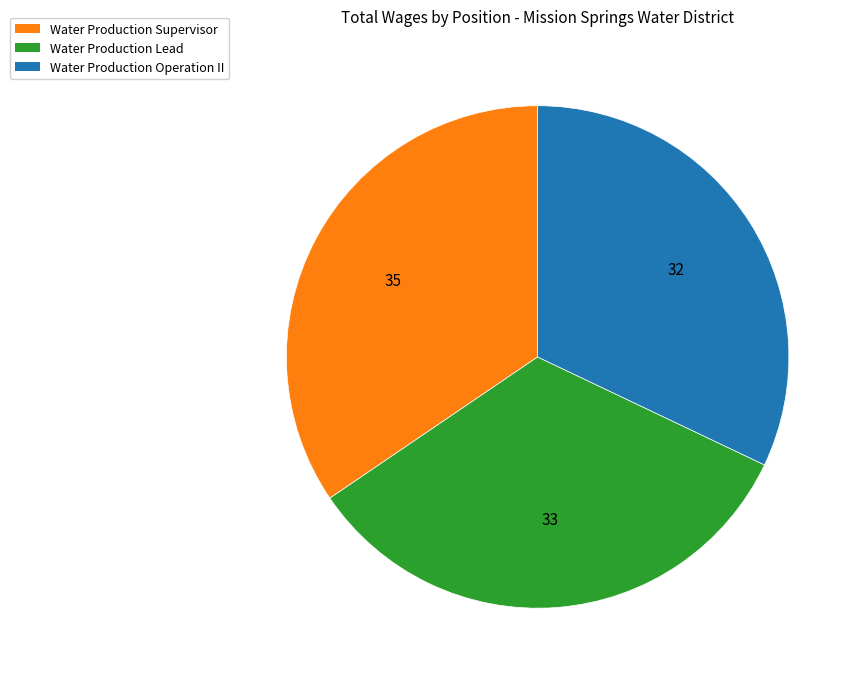

What is the smallest slice in the pie chart?

Water Production Operation II